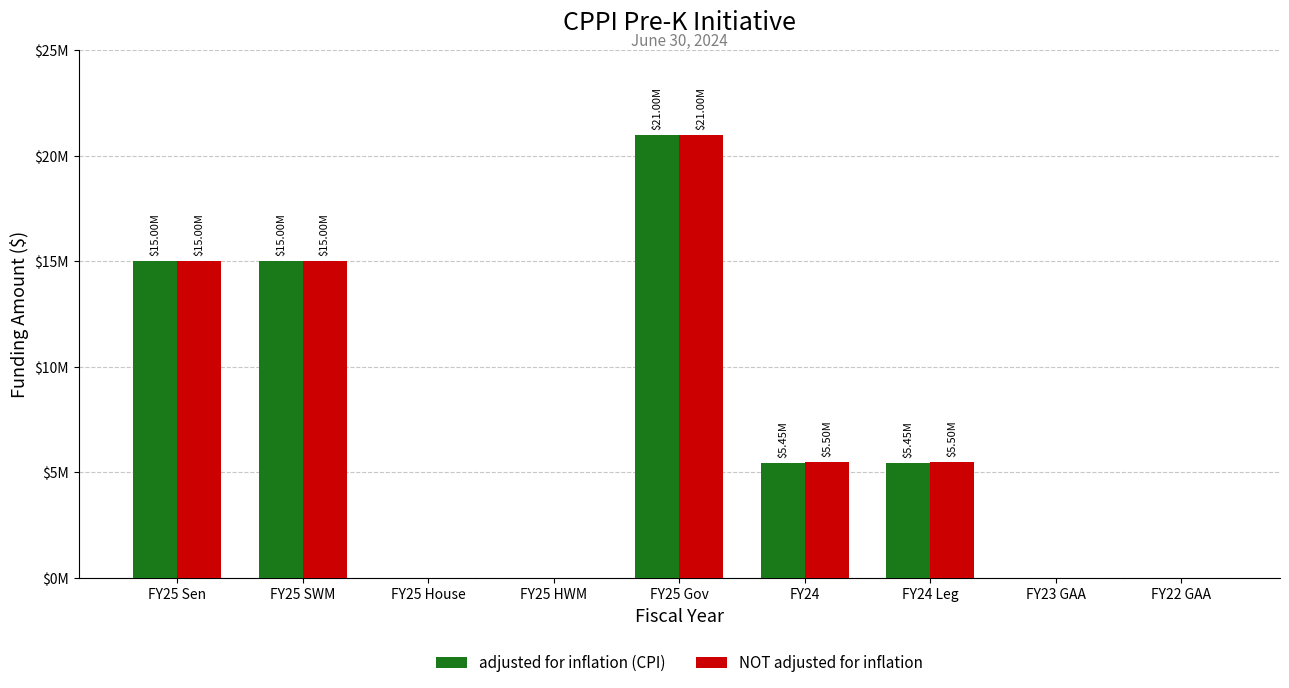

What are all the series names shown in the legend?

adjusted for inflation (CPI), NOT adjusted for inflation